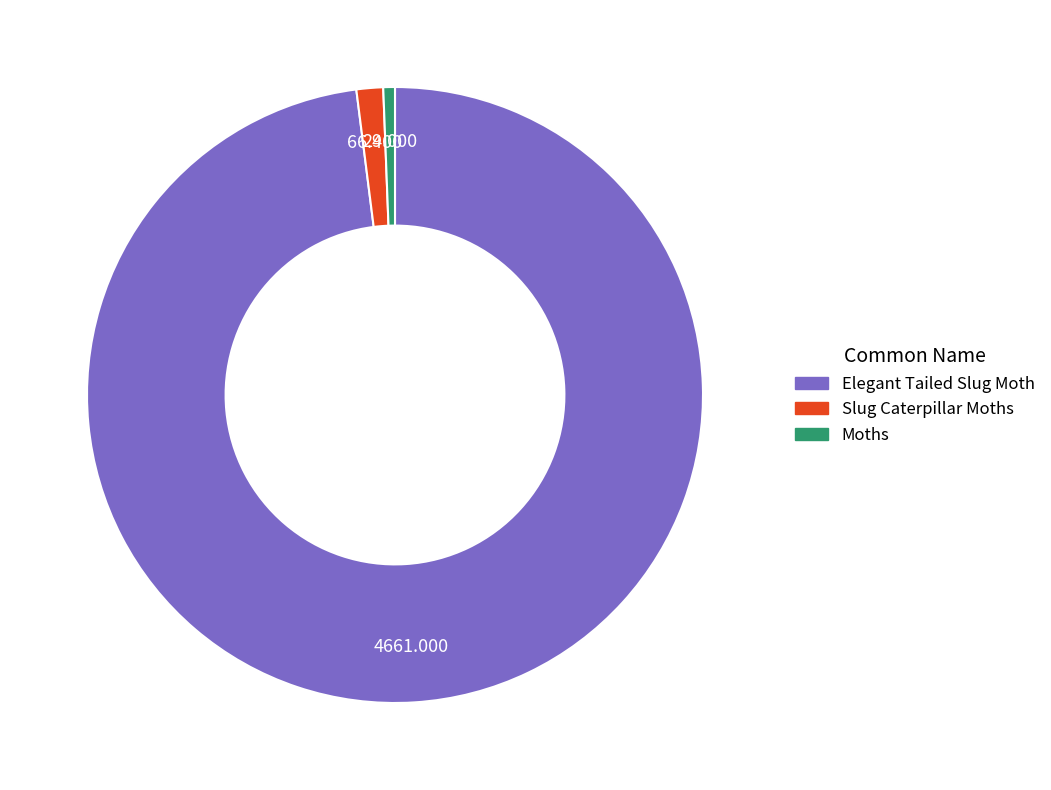

Combined, do Slug Caterpillar Moths and Elegant Tailed Slug Moth account for over 50%?

Yes